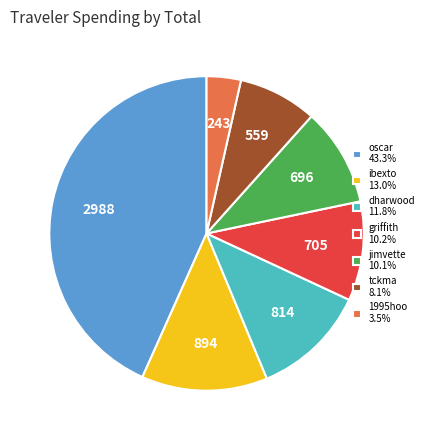

Combined, do griffith 10.2% and tckma 8.1% account for over 50%?

No